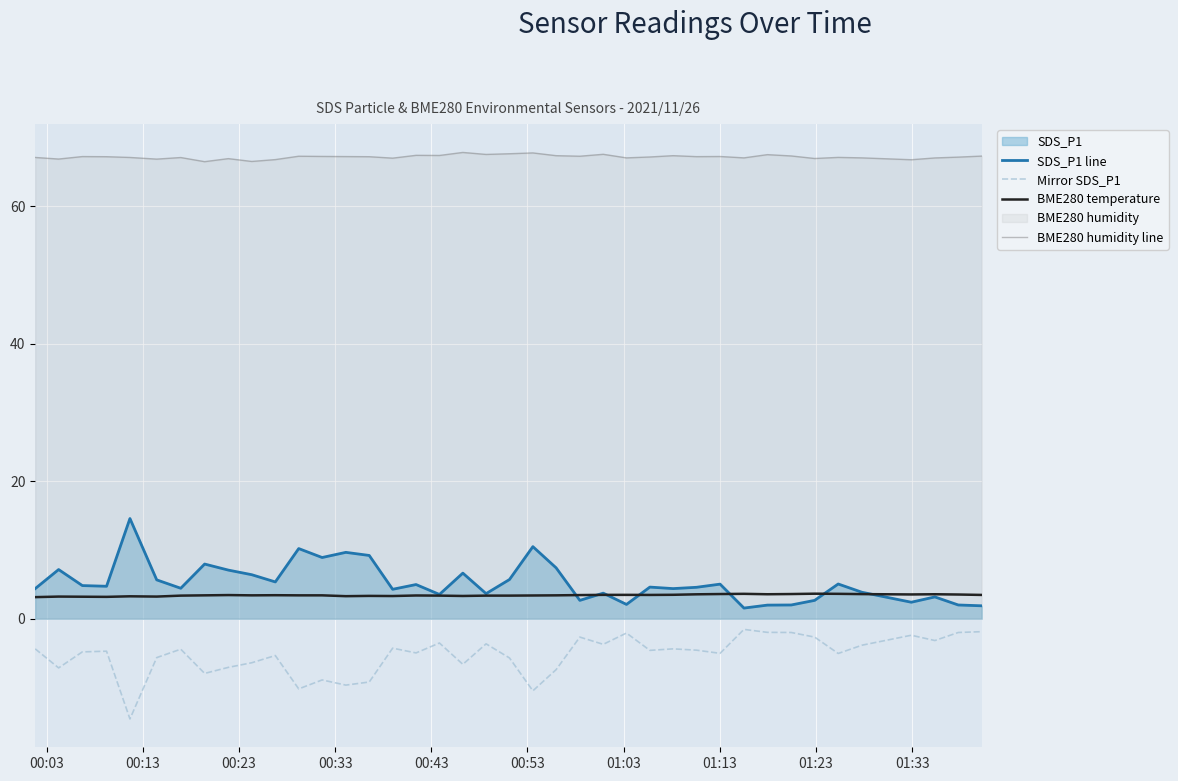

Which series has the largest total across all categories?

BME280 humidity line